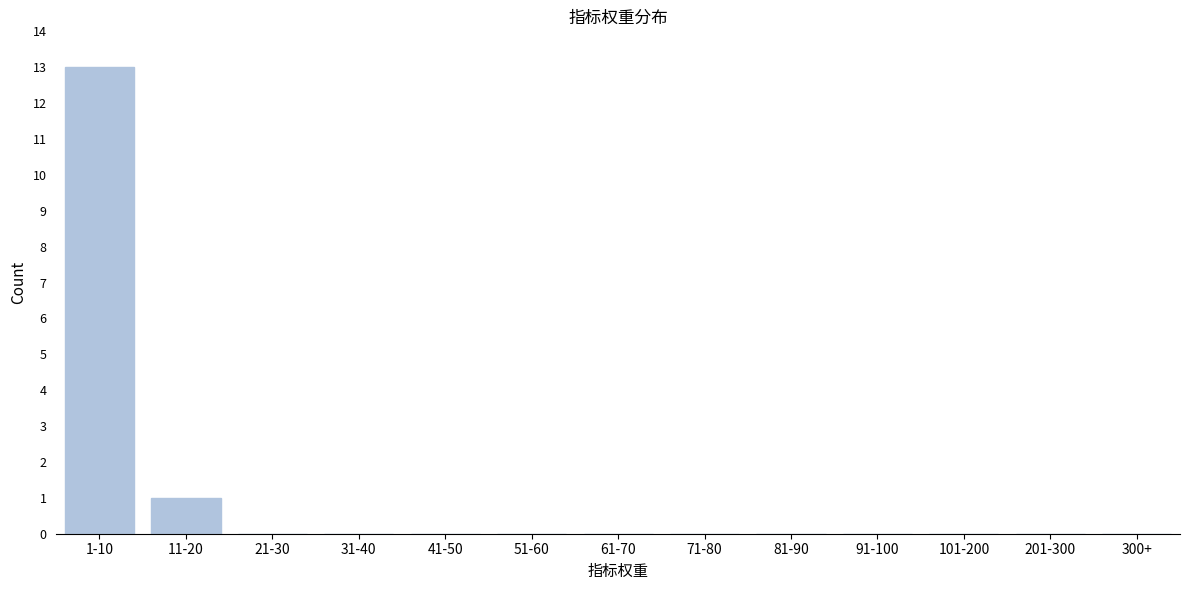

Reading left to right, what are all the values shown in this chart?

1-10=13	11-20=1	21-30=0	31-40=0	41-50=0	51-60=0	61-70=0	71-80=0	81-90=0	91-100=0	101-200=0	201-300=0	300+=0